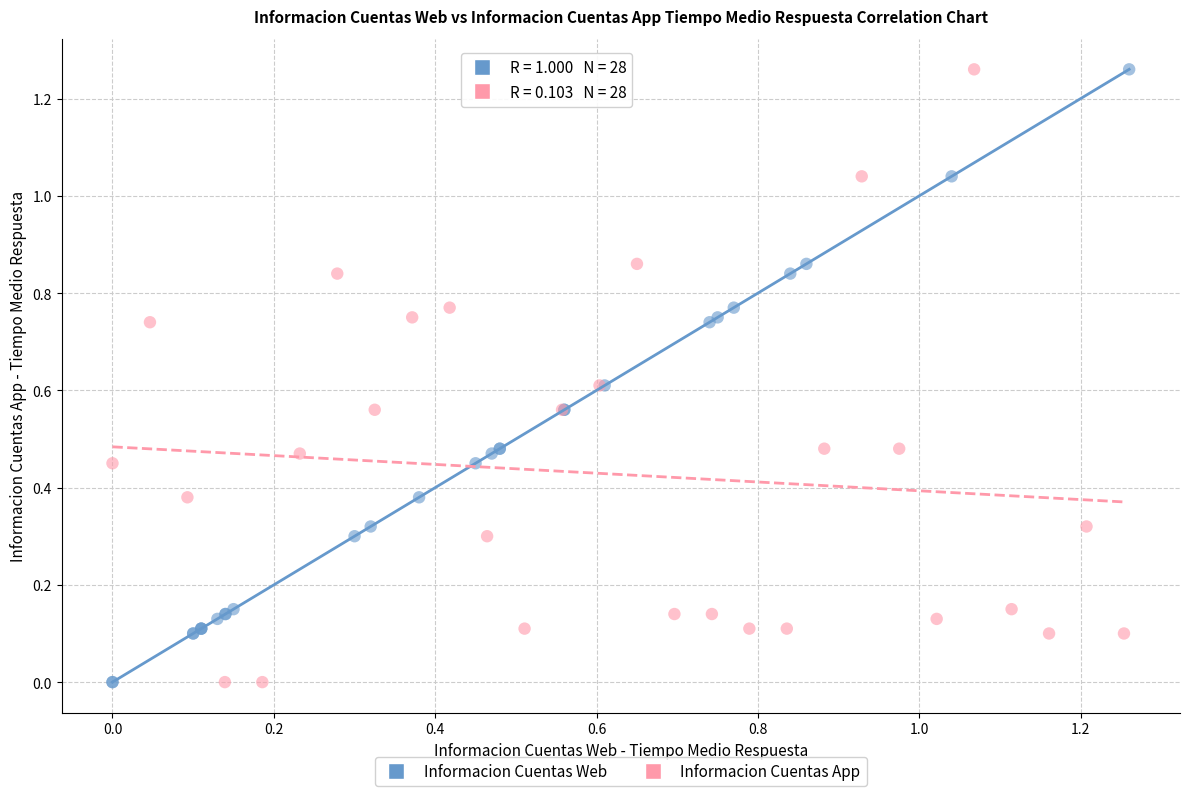

What are all the series names shown in the legend?

Informacion Cuentas Web, Informacion Cuentas App